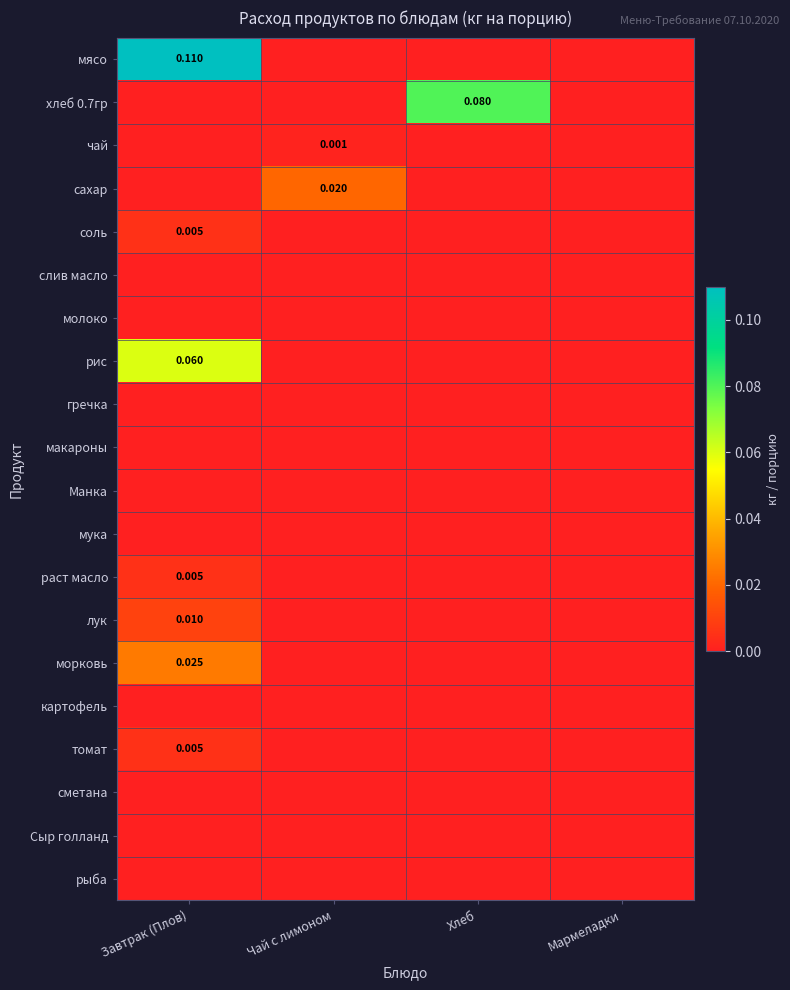

How many data points does each series have?

4